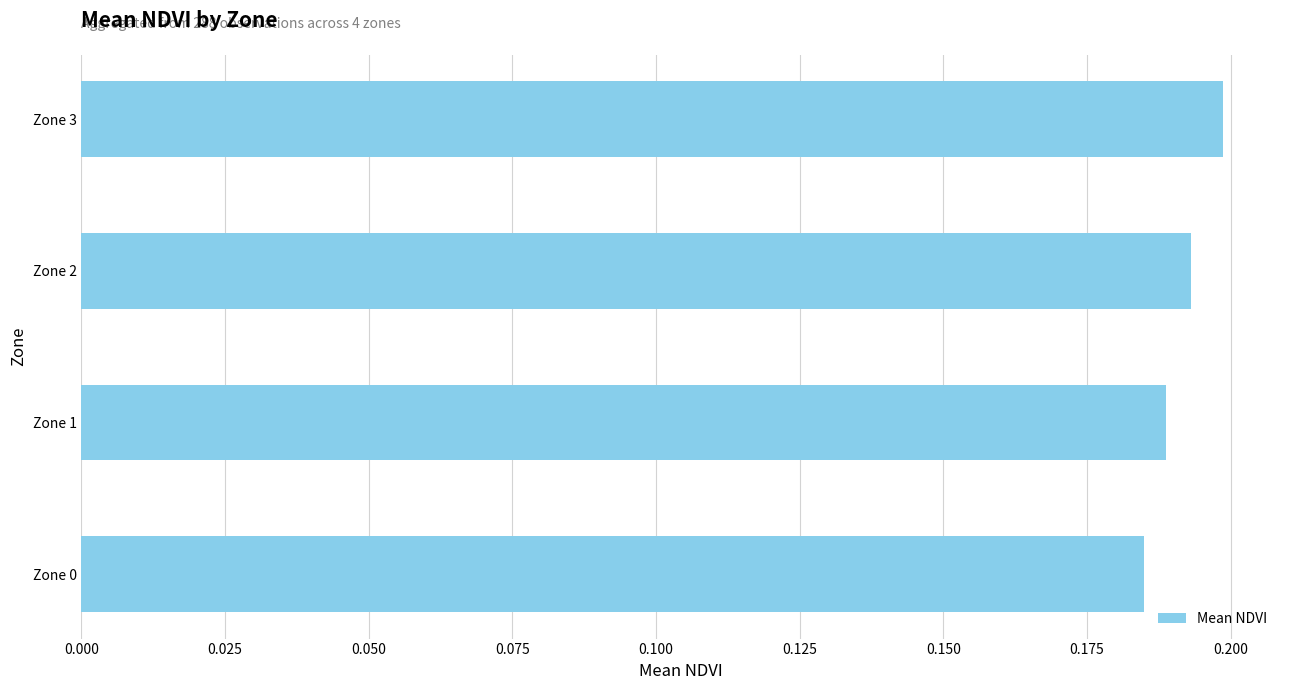

Which label corresponds to the largest value in the chart?

Zone 3